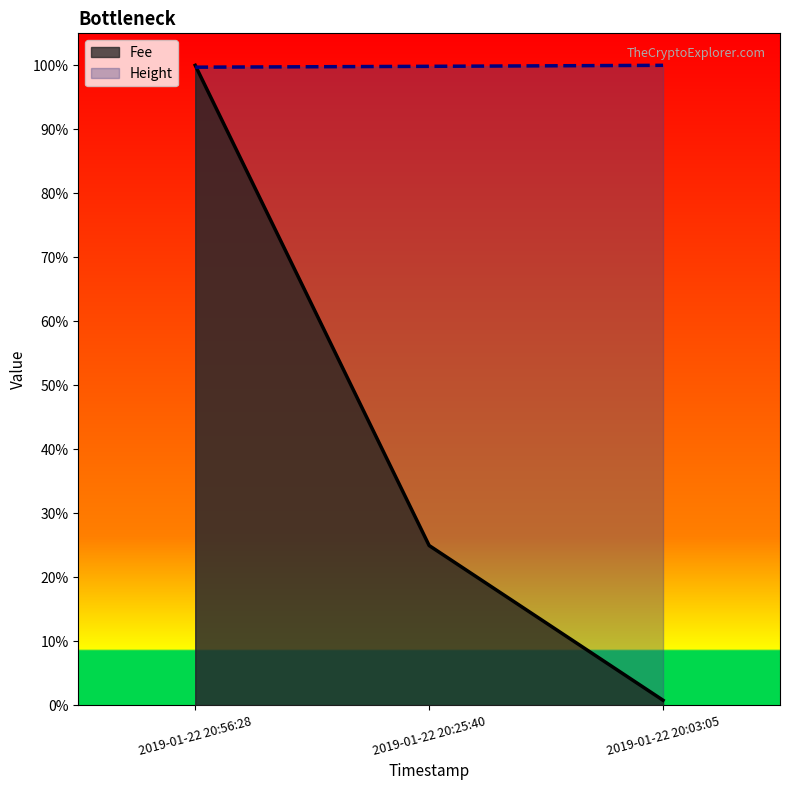

What are all the series names shown in the legend?

Fee, Height